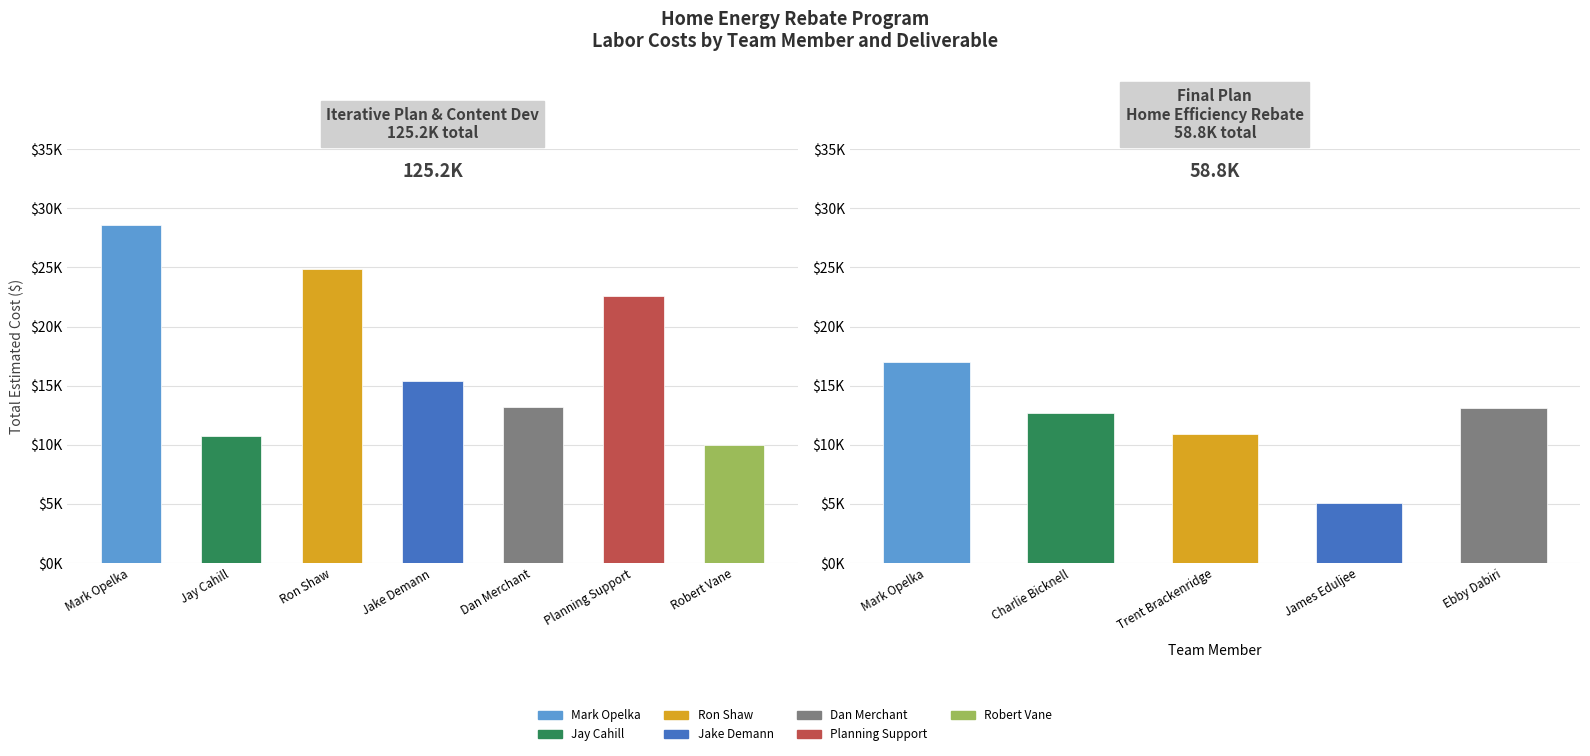

Are the bars grouped side by side (vs. stacked)?

Yes